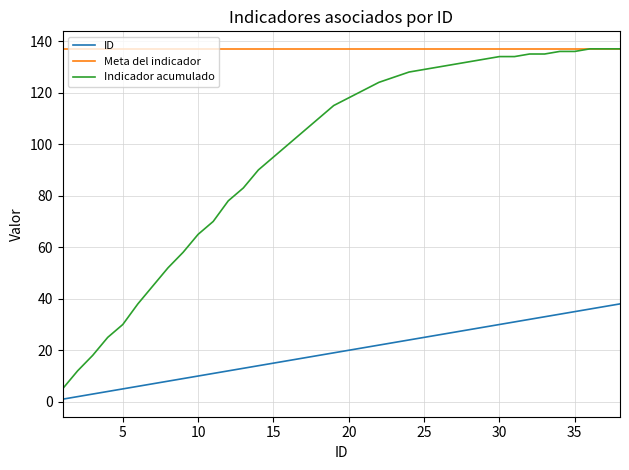

What is the difference between the maximum and minimum values in the Indicador acumulado series?

132